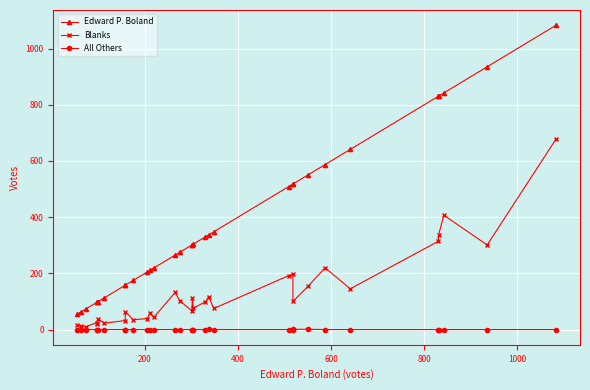

True or false: Edward P. Boland and All Others cross at least once.

False